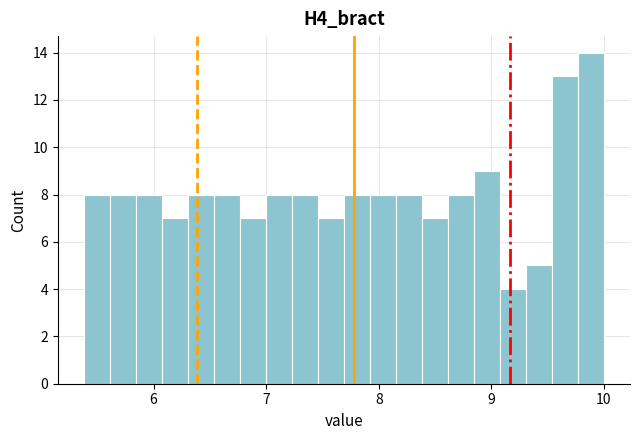

Around what value on the x-axis is the tallest bar? Give the approximate position of its centre, as read against the axis.

9.9